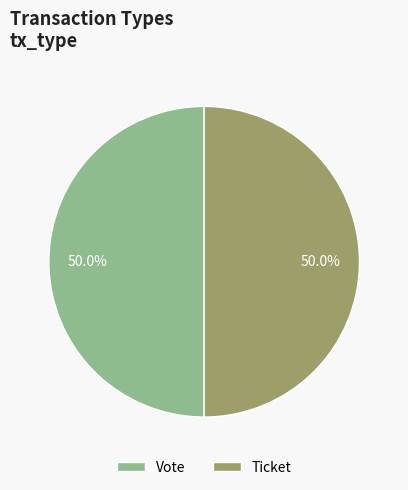

Count the number of slices in the pie.

2